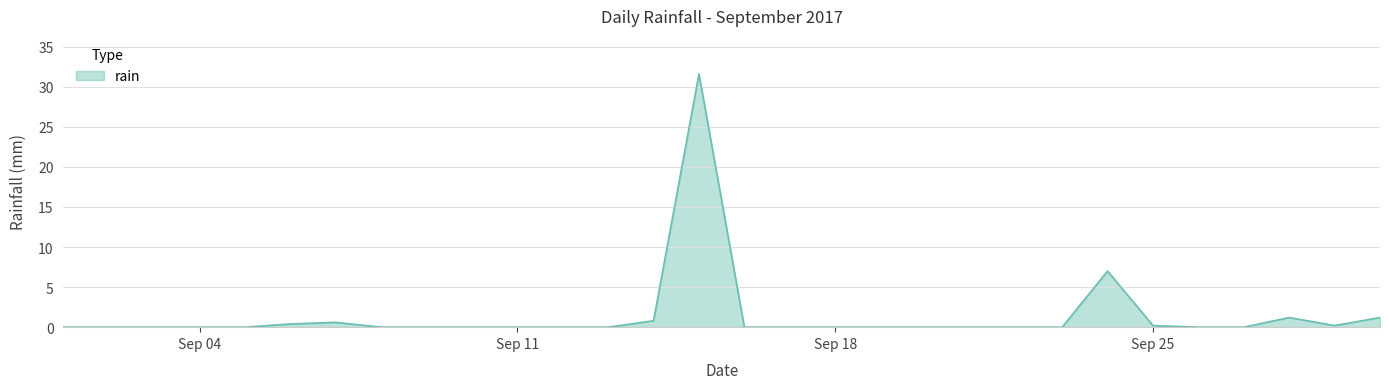

What is the maximum value shown in the chart?

31.6